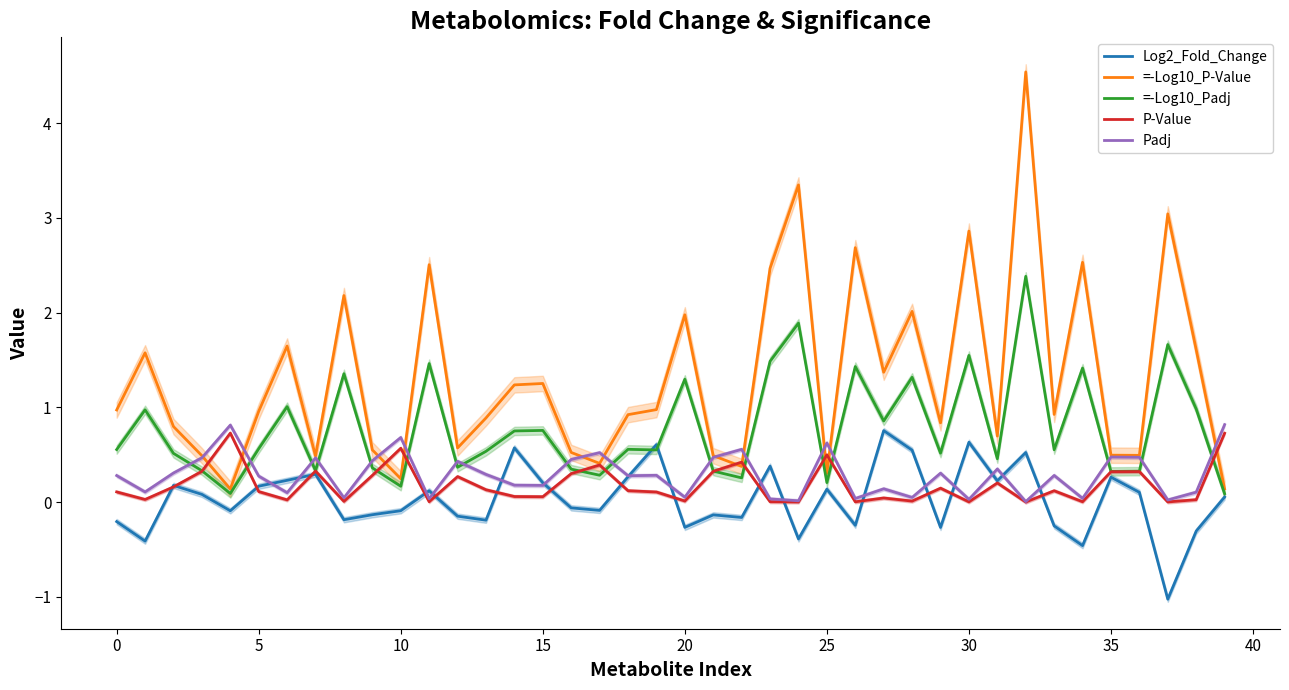

In =-Log10_Padj, how many points are lower than both neighbors (excluding endpoints)?

13